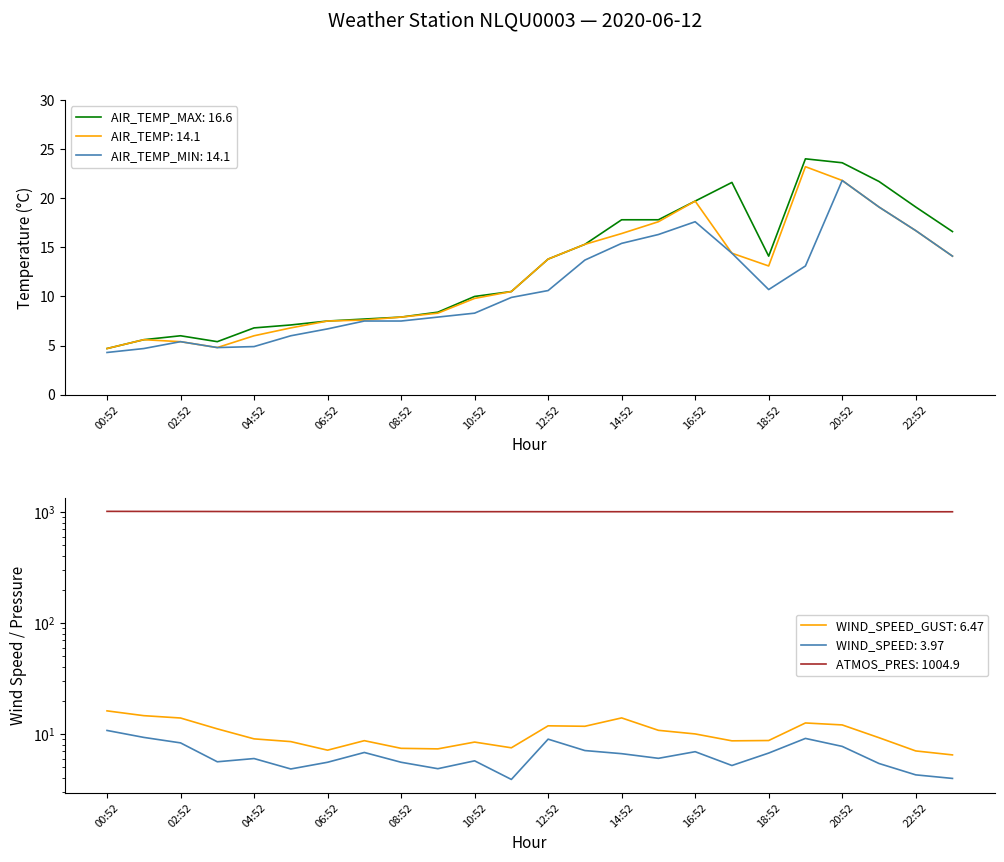

What is the lowest value of the AIR_TEMP_MAX: 16.6 series?

4.7